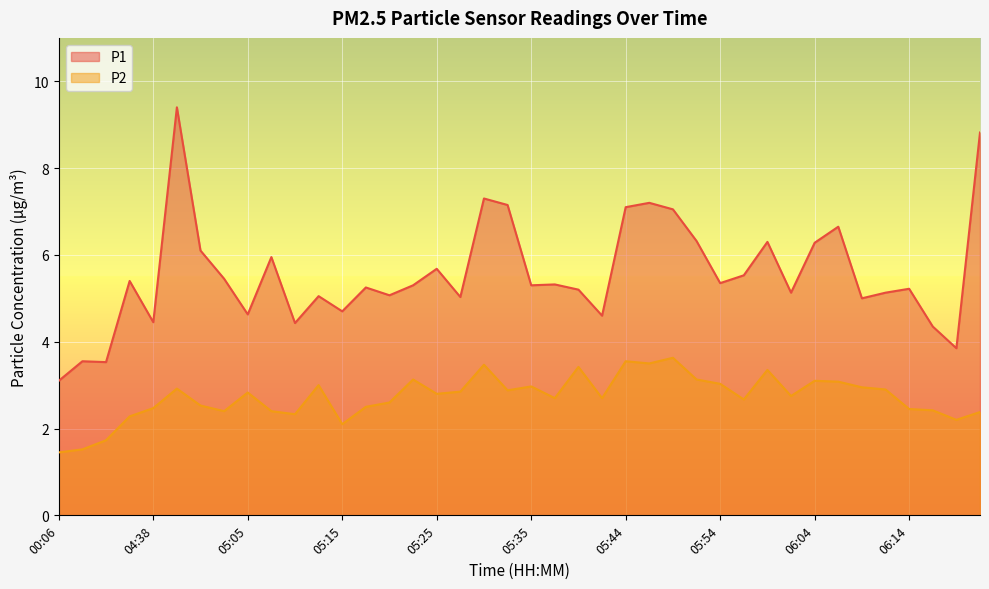

How many lines are shown in the chart?

2